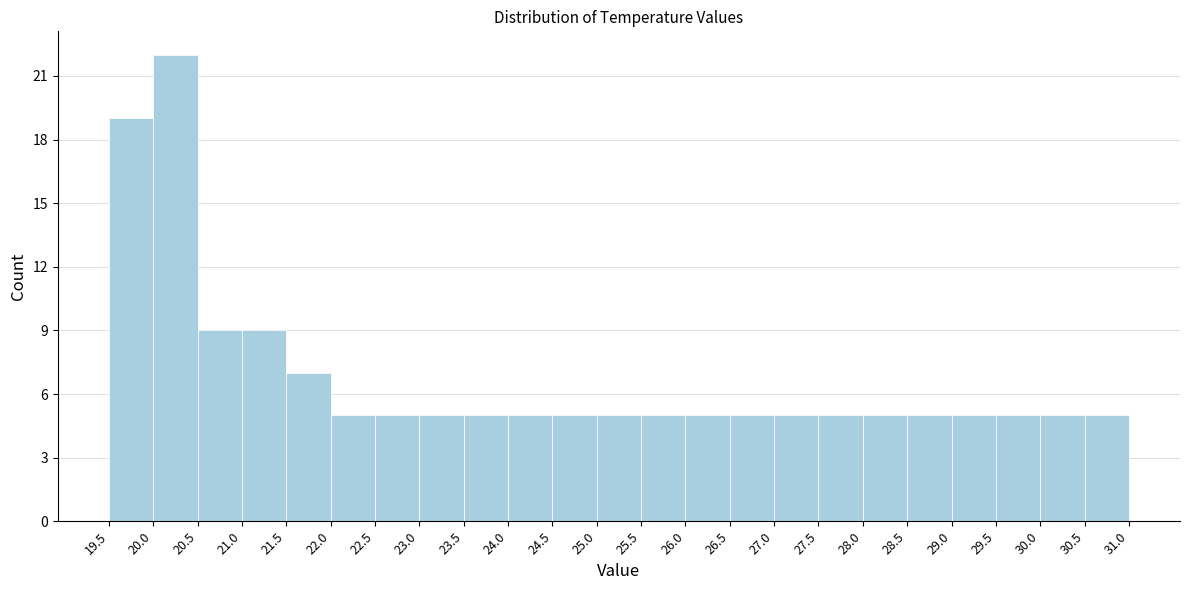

What is the height of the bar covering 30.5 to 31.0 on the x-axis? The values are not printed on the chart, so give them approximately, as read against the axis.

5